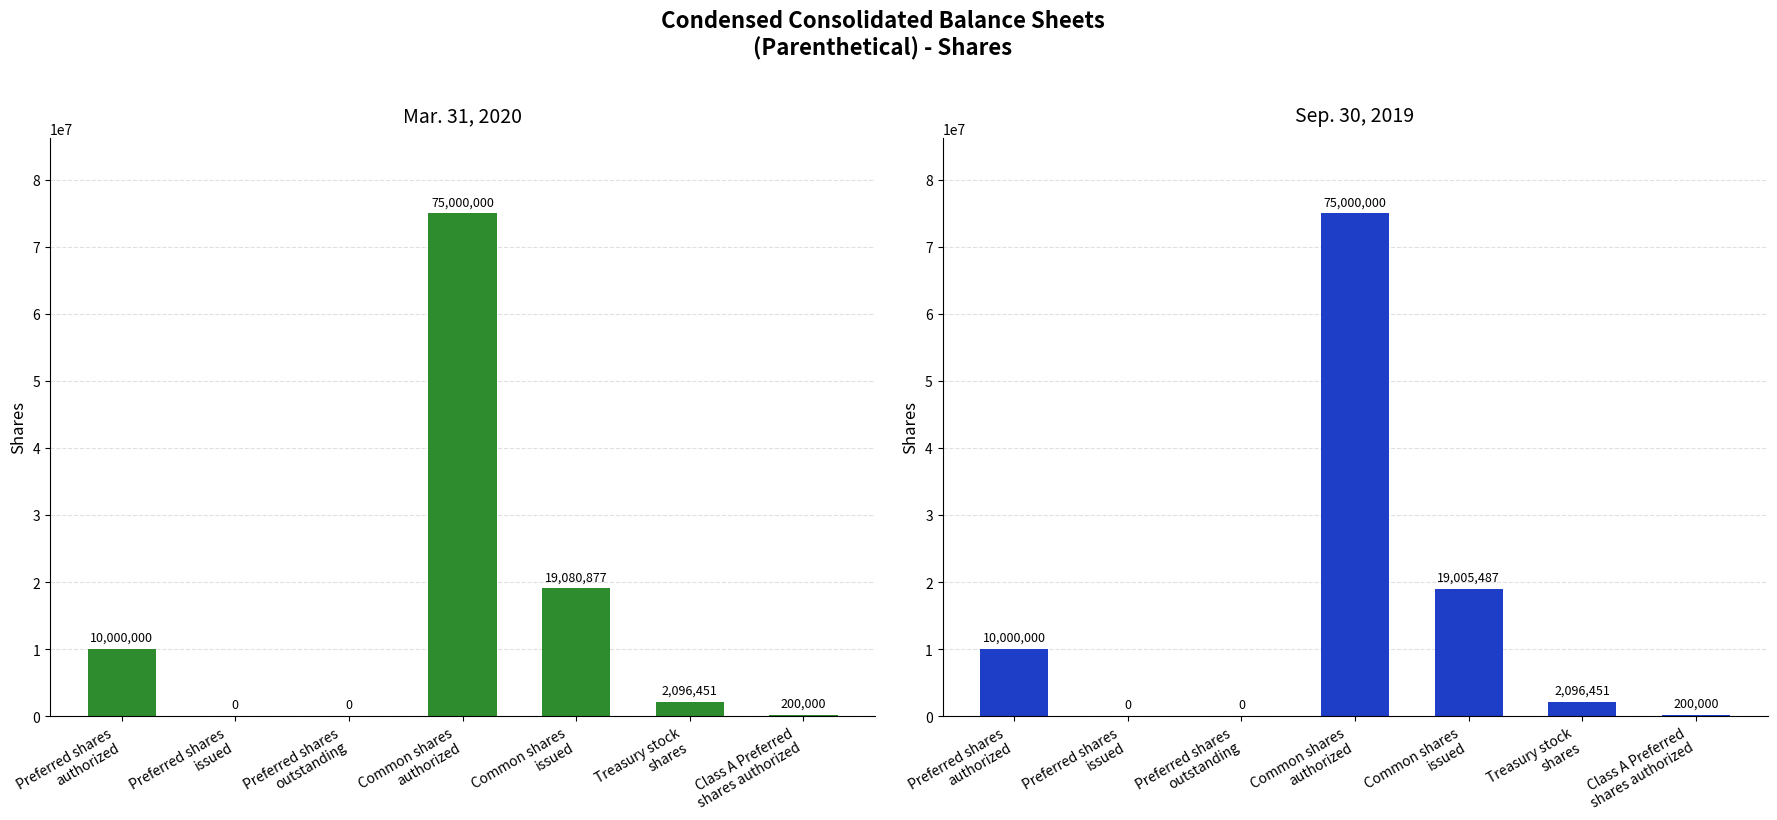

What is the label of the 5th bar from the left?

Common shares
issued